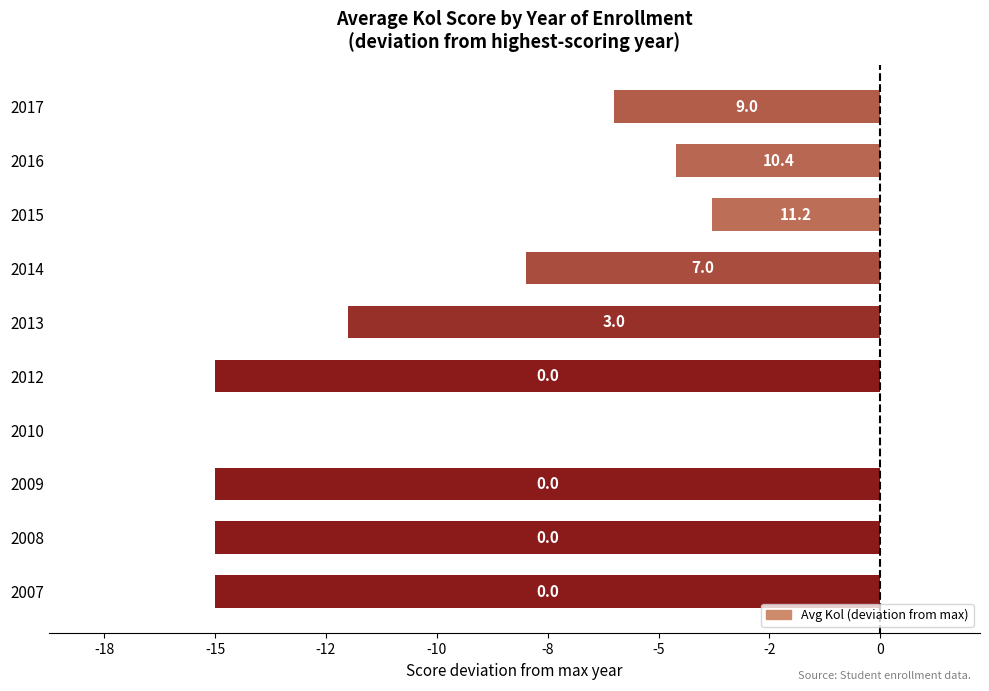

Are the bars horizontal?

Yes